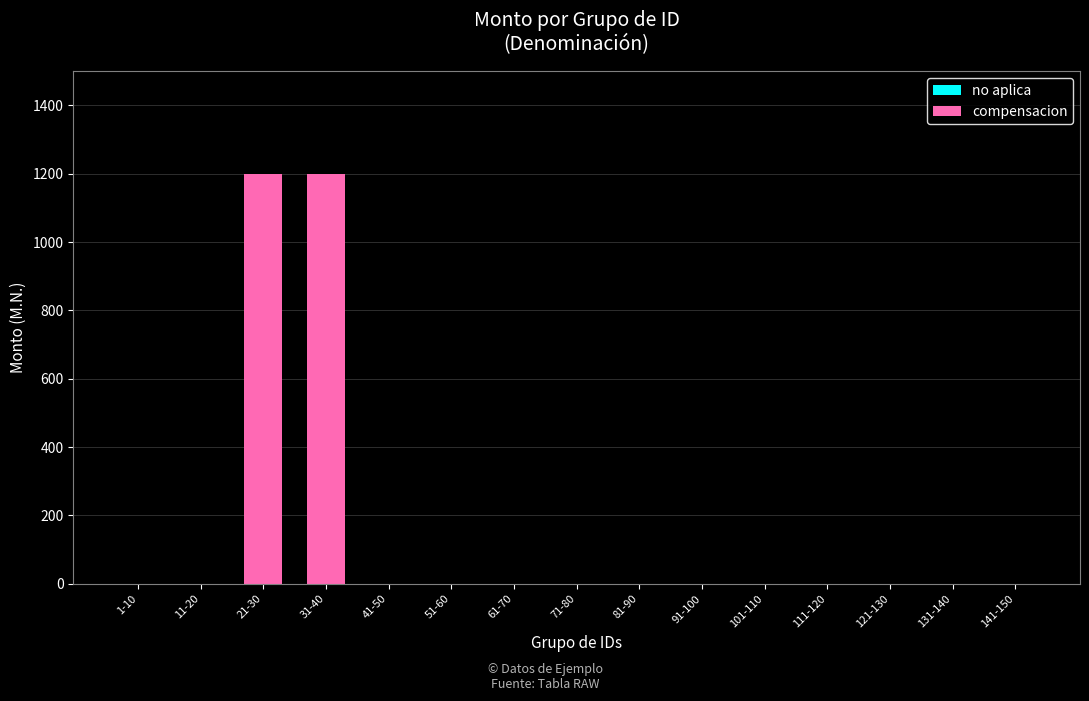

True or false: the data shows -660 at 91-100.

False